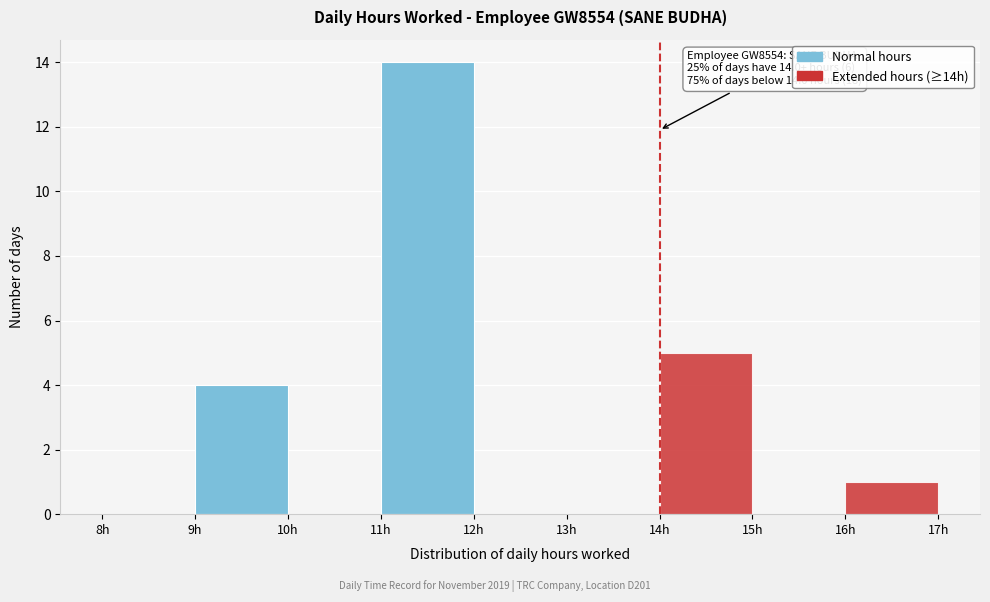

Over which range of the x-axis is the bar tallest?

11 to 12